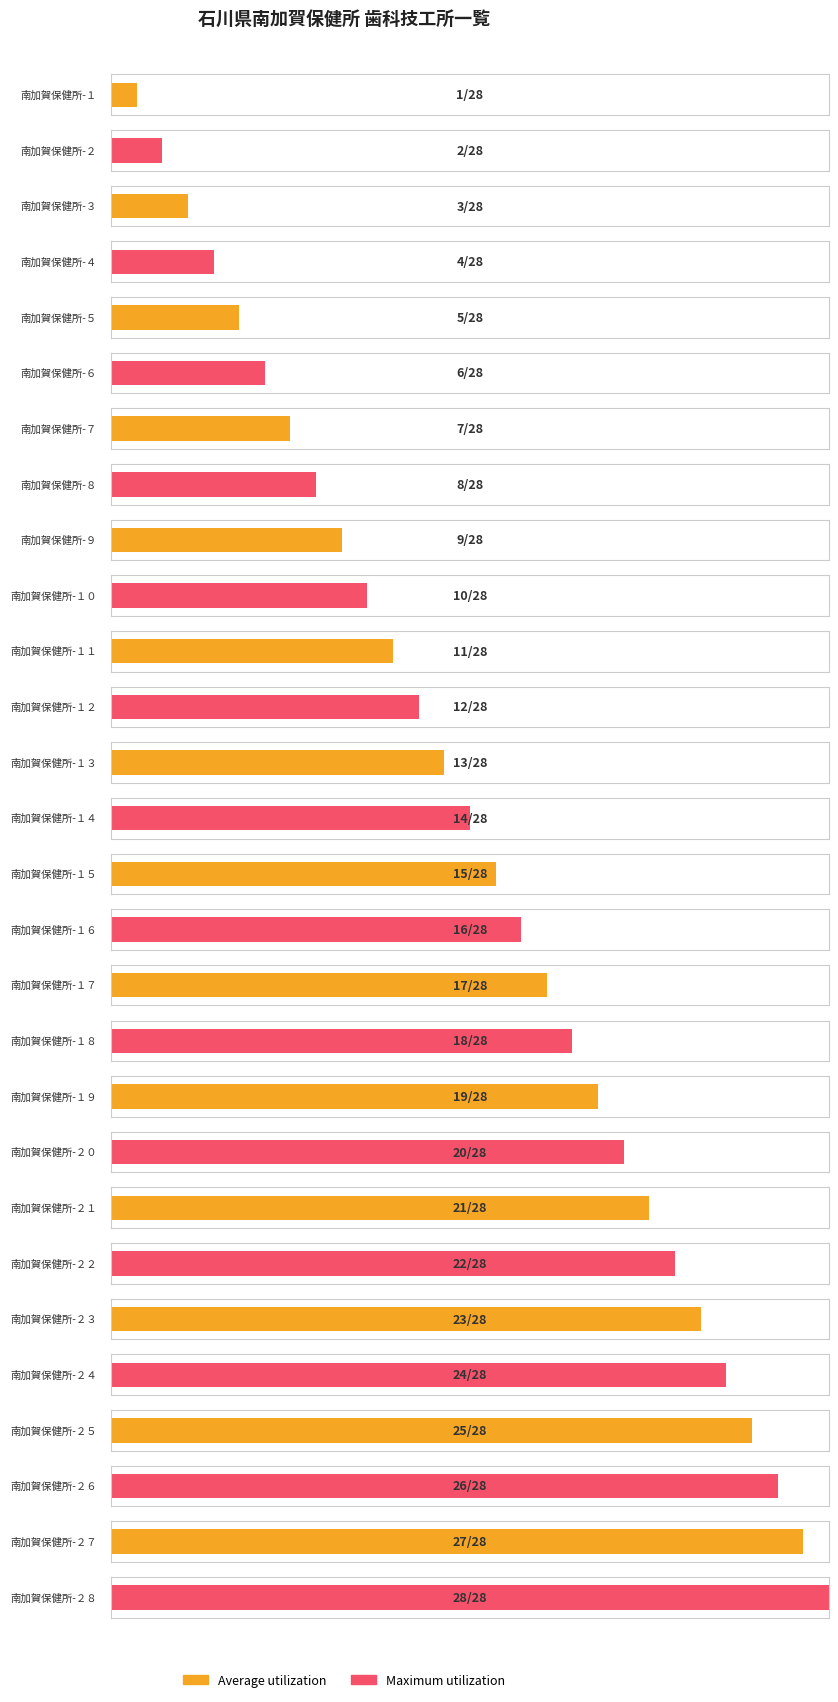

Is the value of Maximum utilization at 南加賀保健所-１６ greater than the value of Average utilization at 南加賀保健所-２６?

No